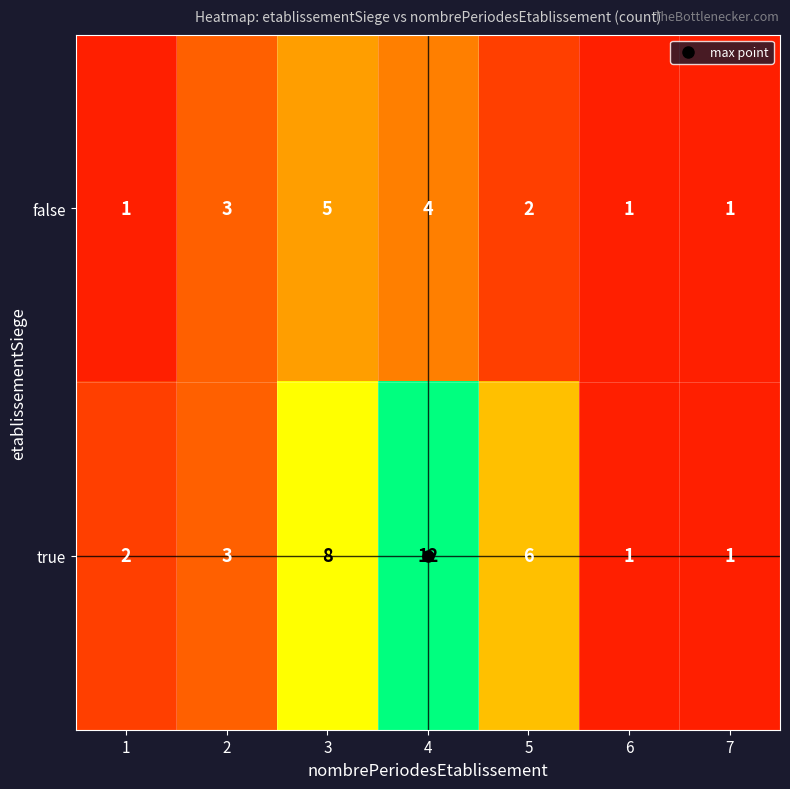

Which category has the highest value in the true series?

4